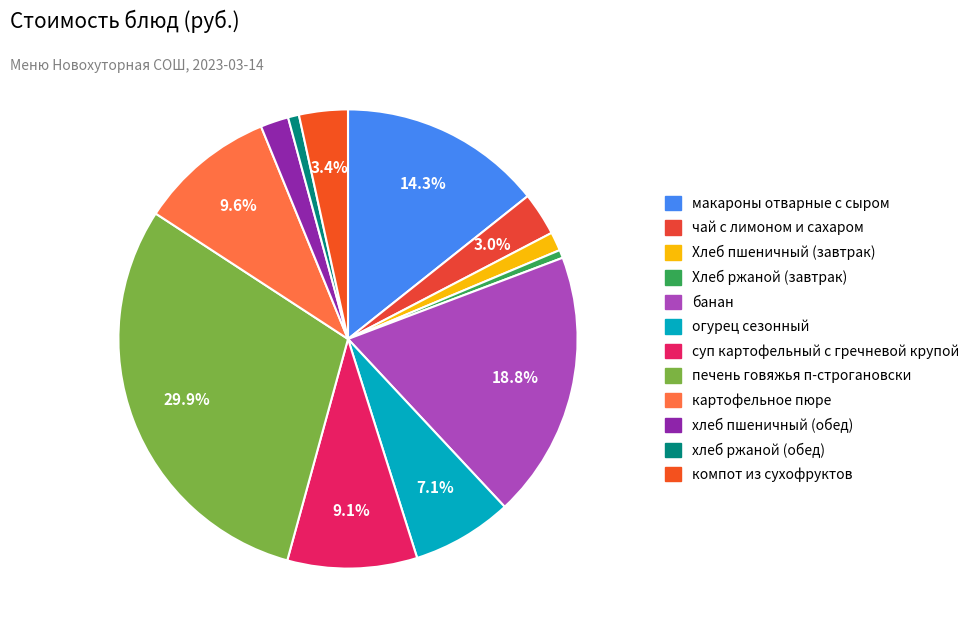

Is it true that картофельное пюре is 10% of the pie?

True